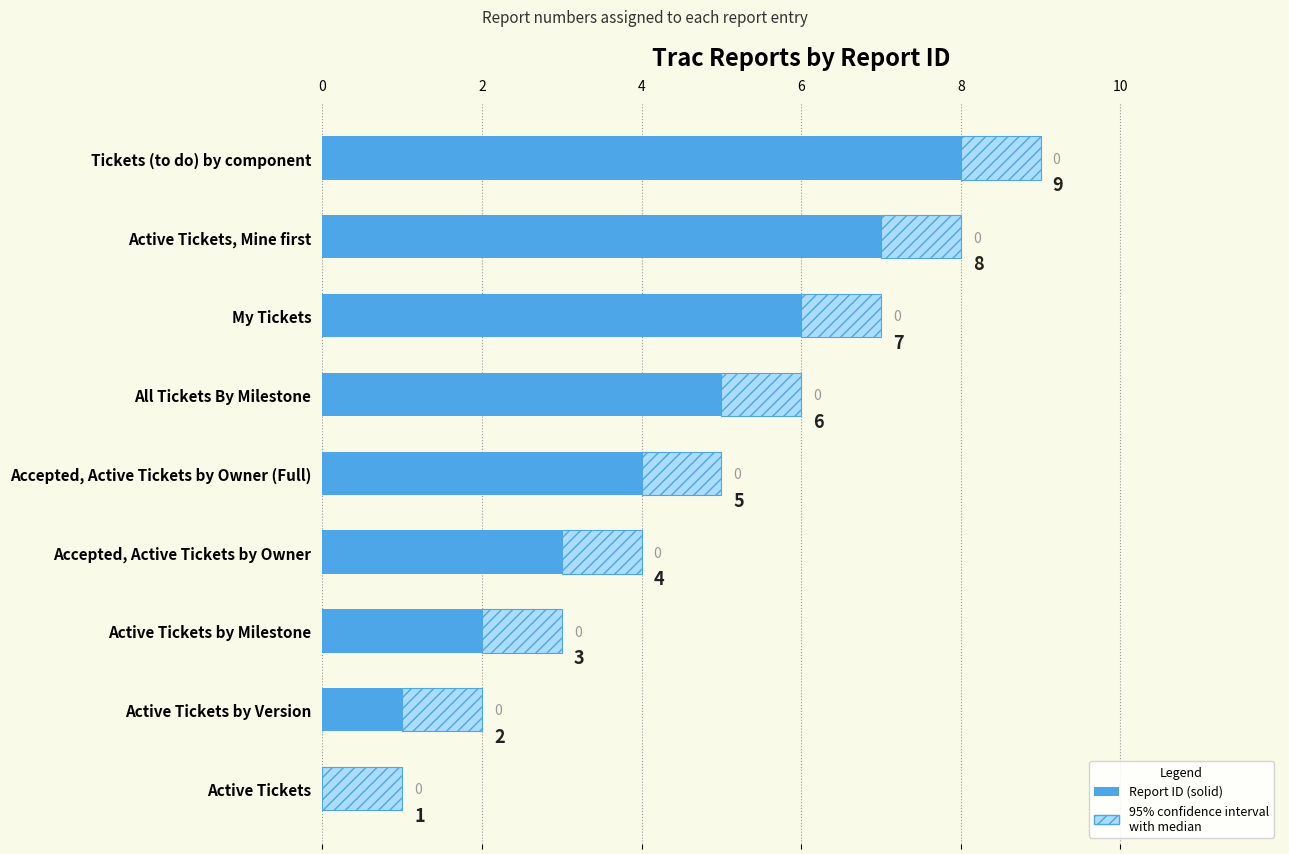

What is the approximate value at Active Tickets, Mine first?

7